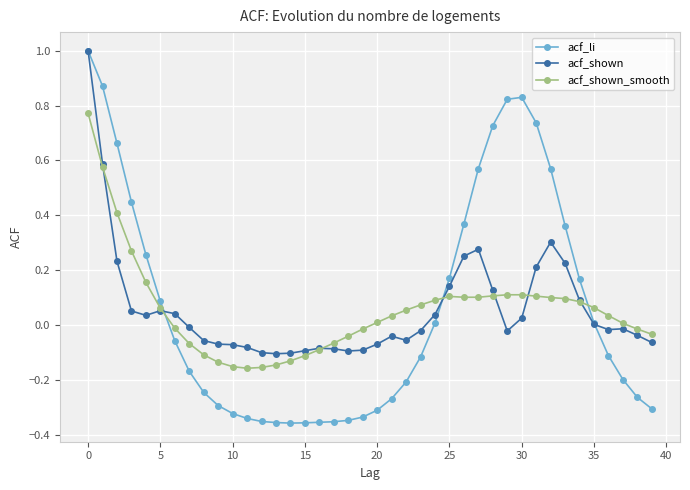

What is the highest value of the acf_shown series?

1.0